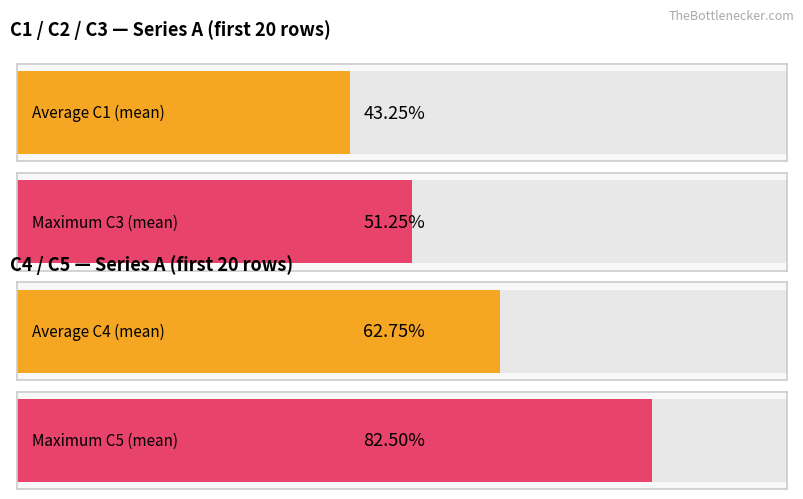

What are all the series names shown in the legend?

C1, C2, C3, C4, C5